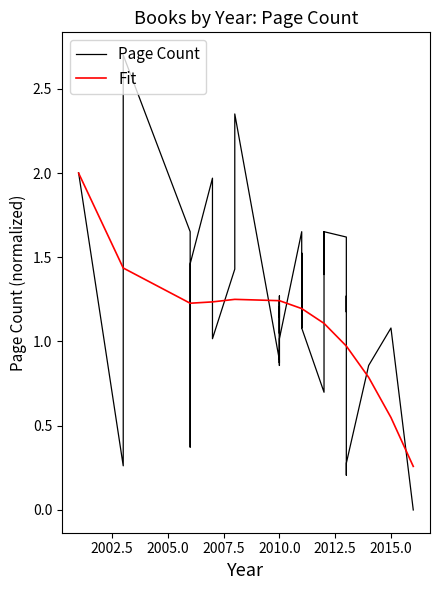

How many interior local peaks does the Page Count series have?

12